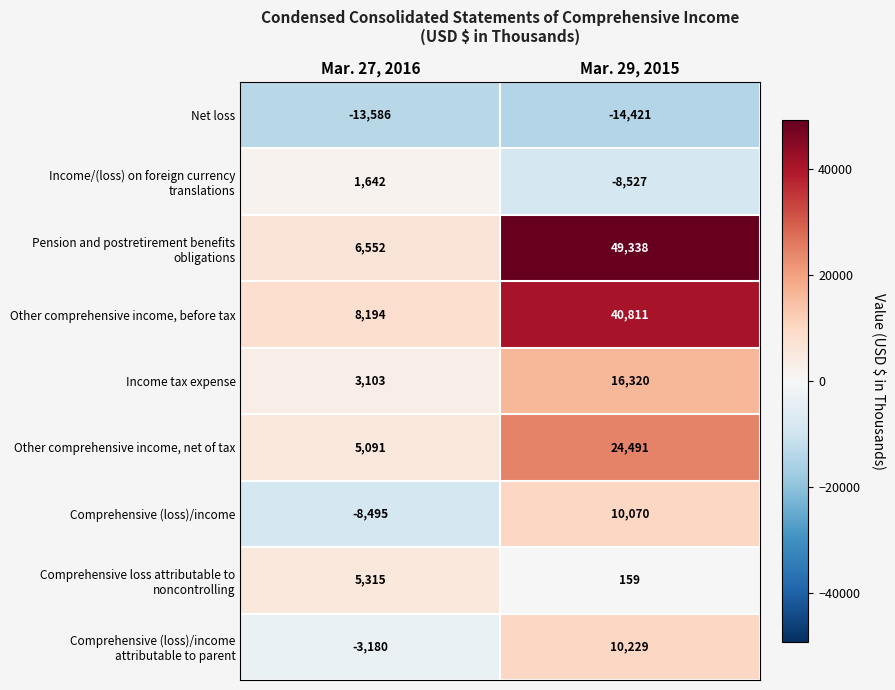

At which category is the sum across all series the highest?

Mar. 29, 2015